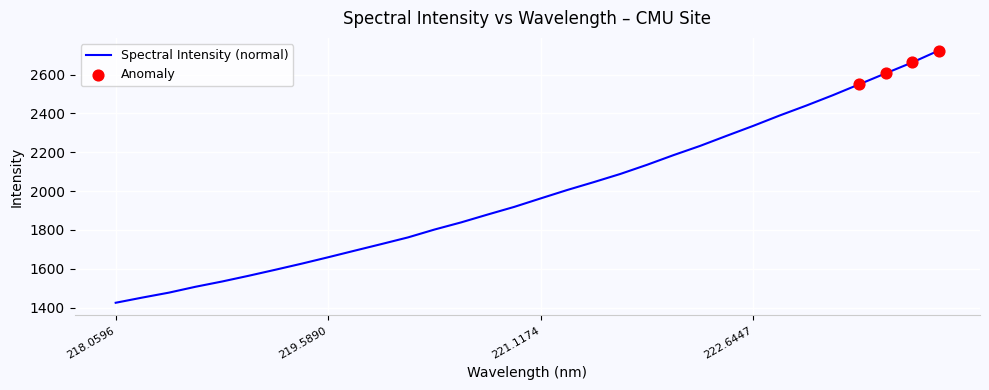

What is the difference between the maximum and minimum values?

1298.5